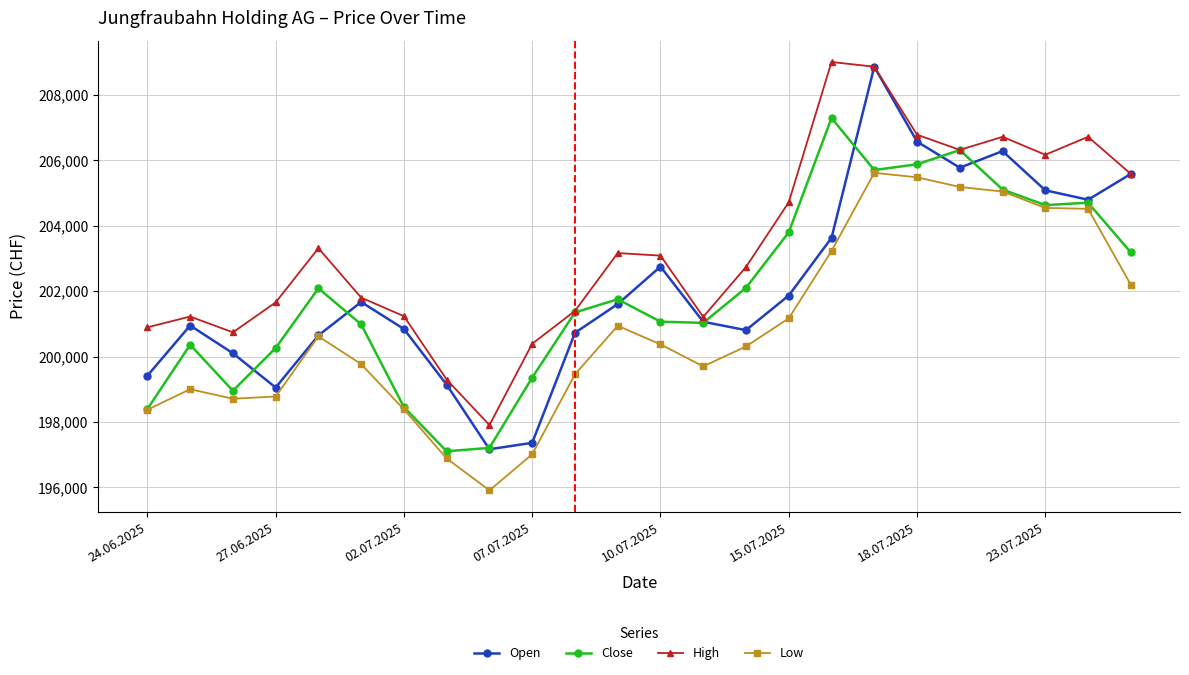

Which series has the largest range (max minus min)?

Open